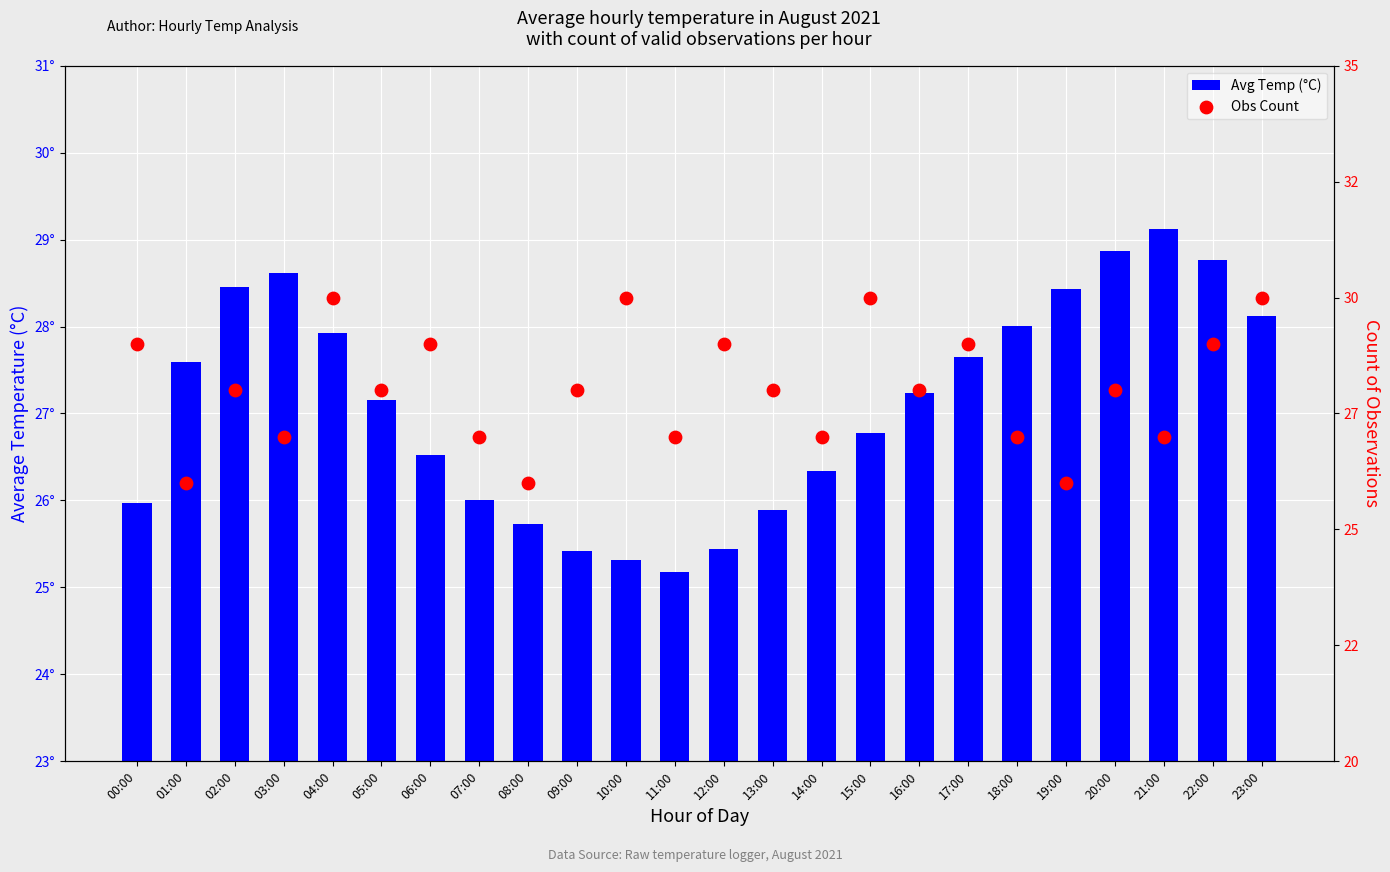

Which series has the largest Y range (max minus min)?

count